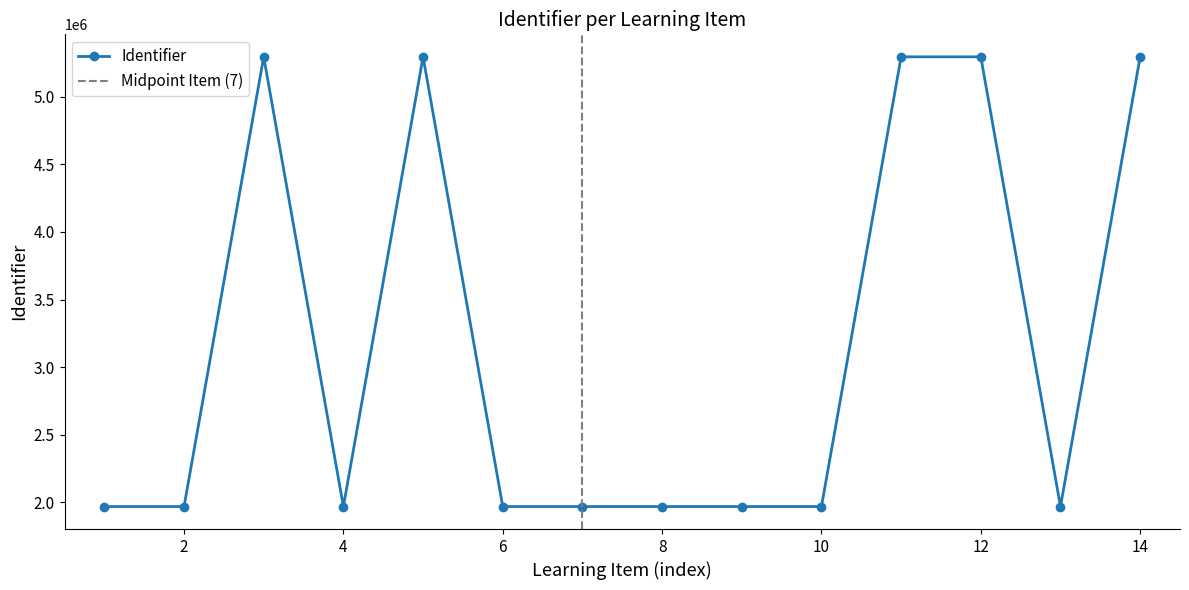

What is the difference between the second highest and minimum values?

3325011